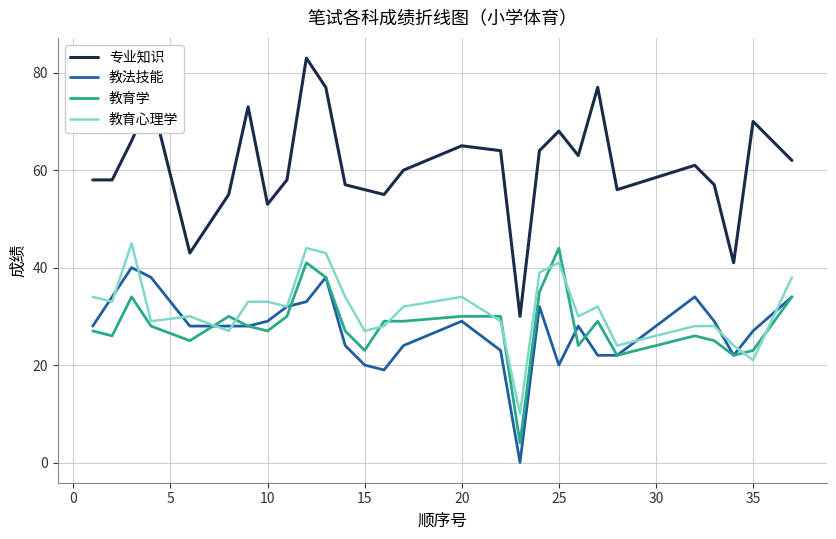

Which series ends up on top after the final intersection of 教育学 and 教育心理学?

教育心理学